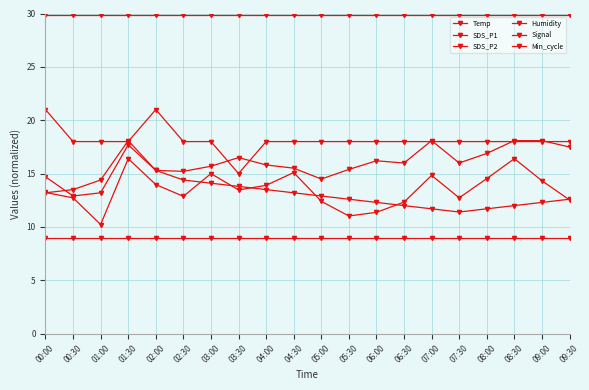

What is the difference between the highest and lowest values at 00:00?

20.9